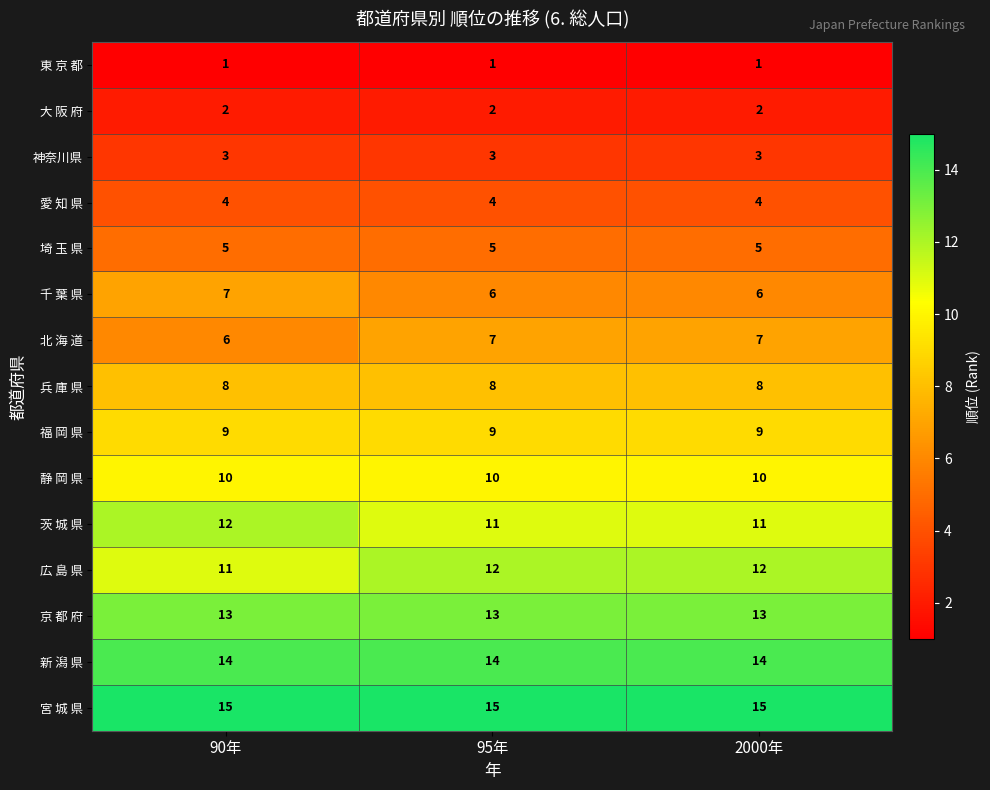

What value does the 神奈川県 series have at 95年?

3